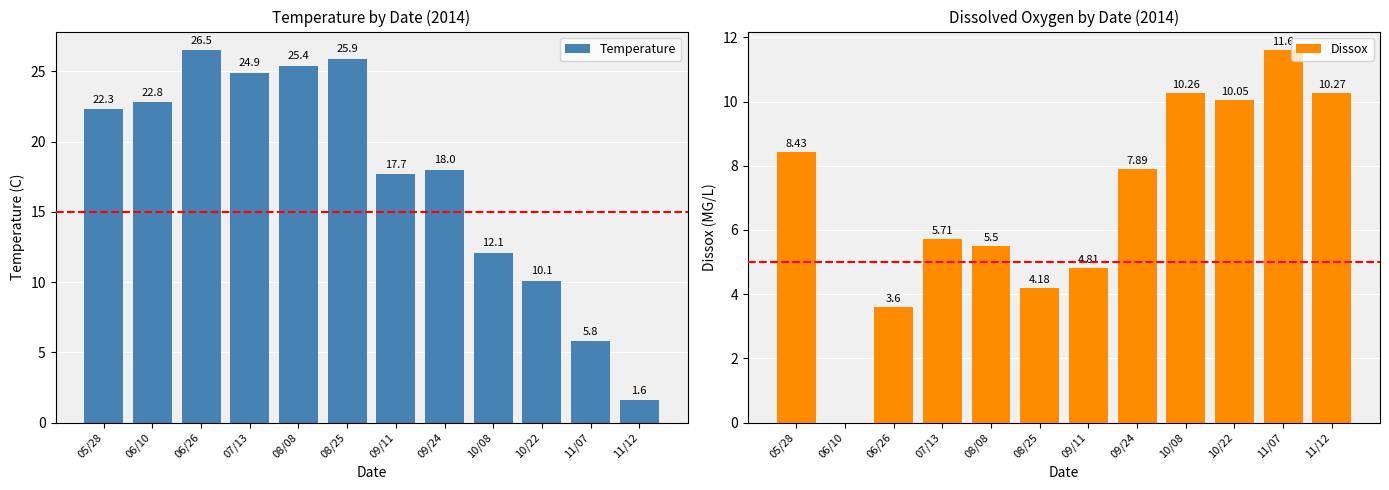

At which category is the sum across all series the highest?

08/08